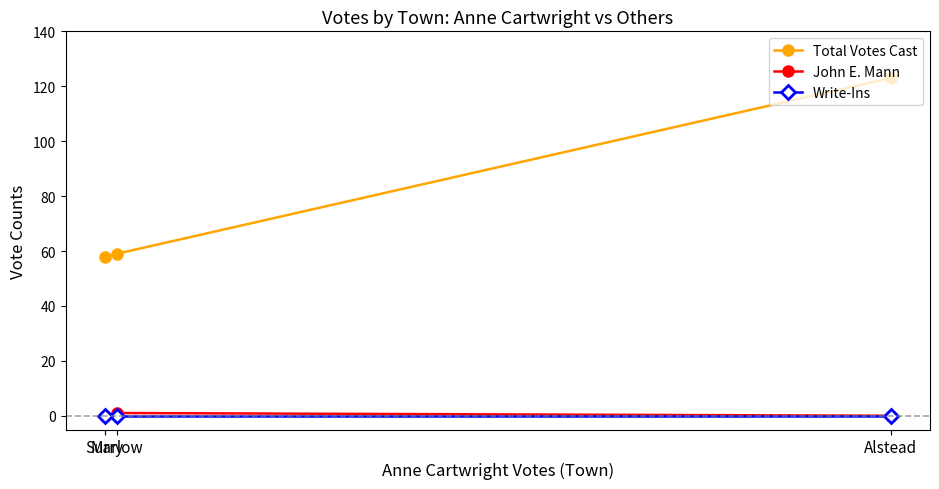

At which category is the sum across all series the highest?

Alstead